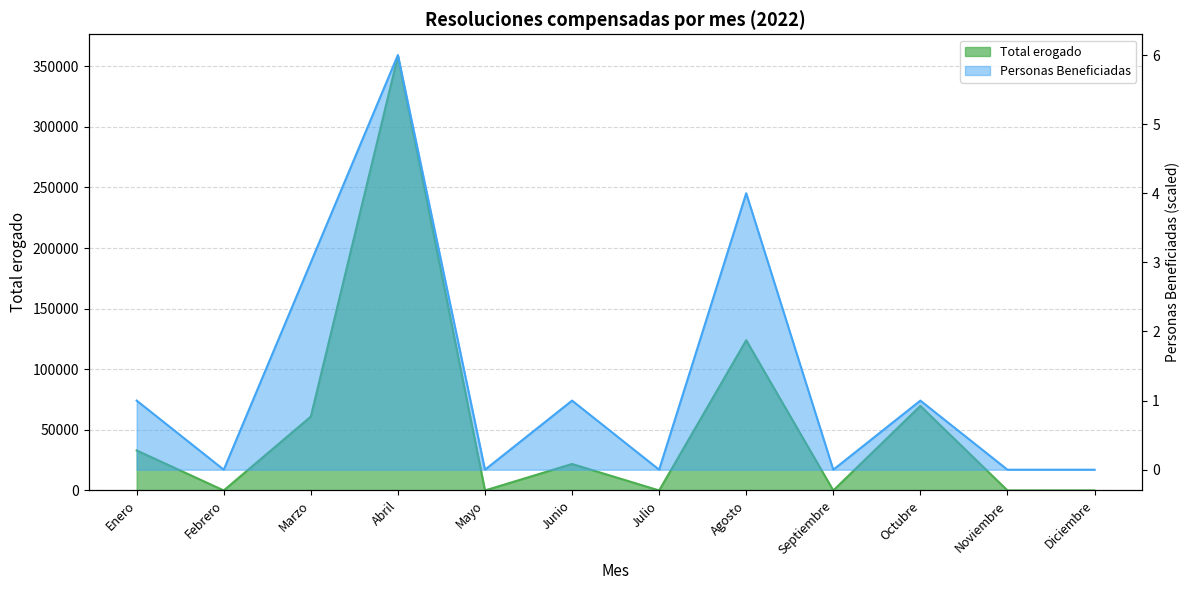

Reading right to left, what are all the values shown in this chart?

Total erogado: Diciembre=0.0	Noviembre=0.0	Octubre=69763.7	Septiembre=0.0	Agosto=123953.6	Julio=0.0	Junio=21838.5	Mayo=0.0	Abril=358458.0	Marzo=60943.8	Febrero=0.0	Enero=33004.2
Personas Beneficiadas: Diciembre=0.0	Noviembre=0.0	Octubre=50000.0	Septiembre=0.0	Agosto=200000.0	Julio=0.0	Junio=50000.0	Mayo=0.0	Abril=300000.0	Marzo=150000.0	Febrero=0.0	Enero=50000.0